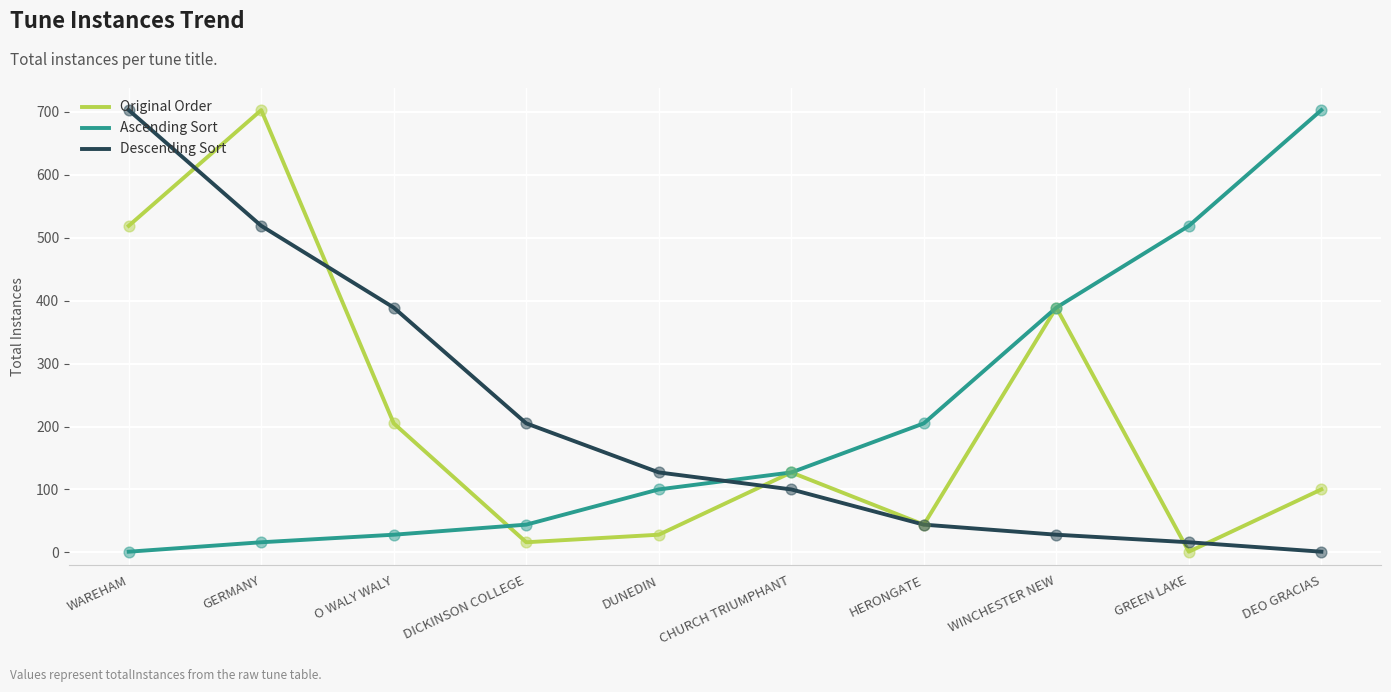

Is the value of Original Order at HERONGATE greater than the value of Descending Sort at DUNEDIN?

No